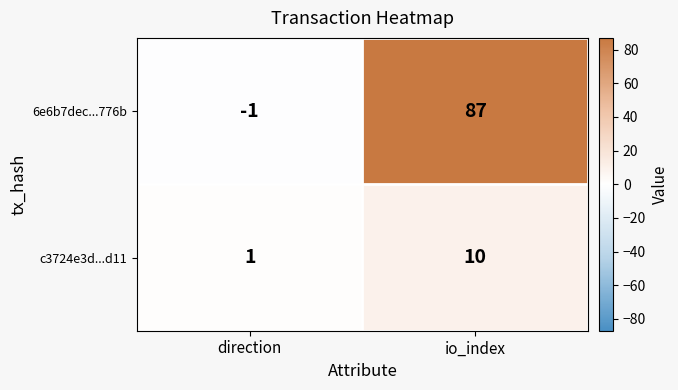

At which label does 6e6b7dec...776b reach its peak?

io_index